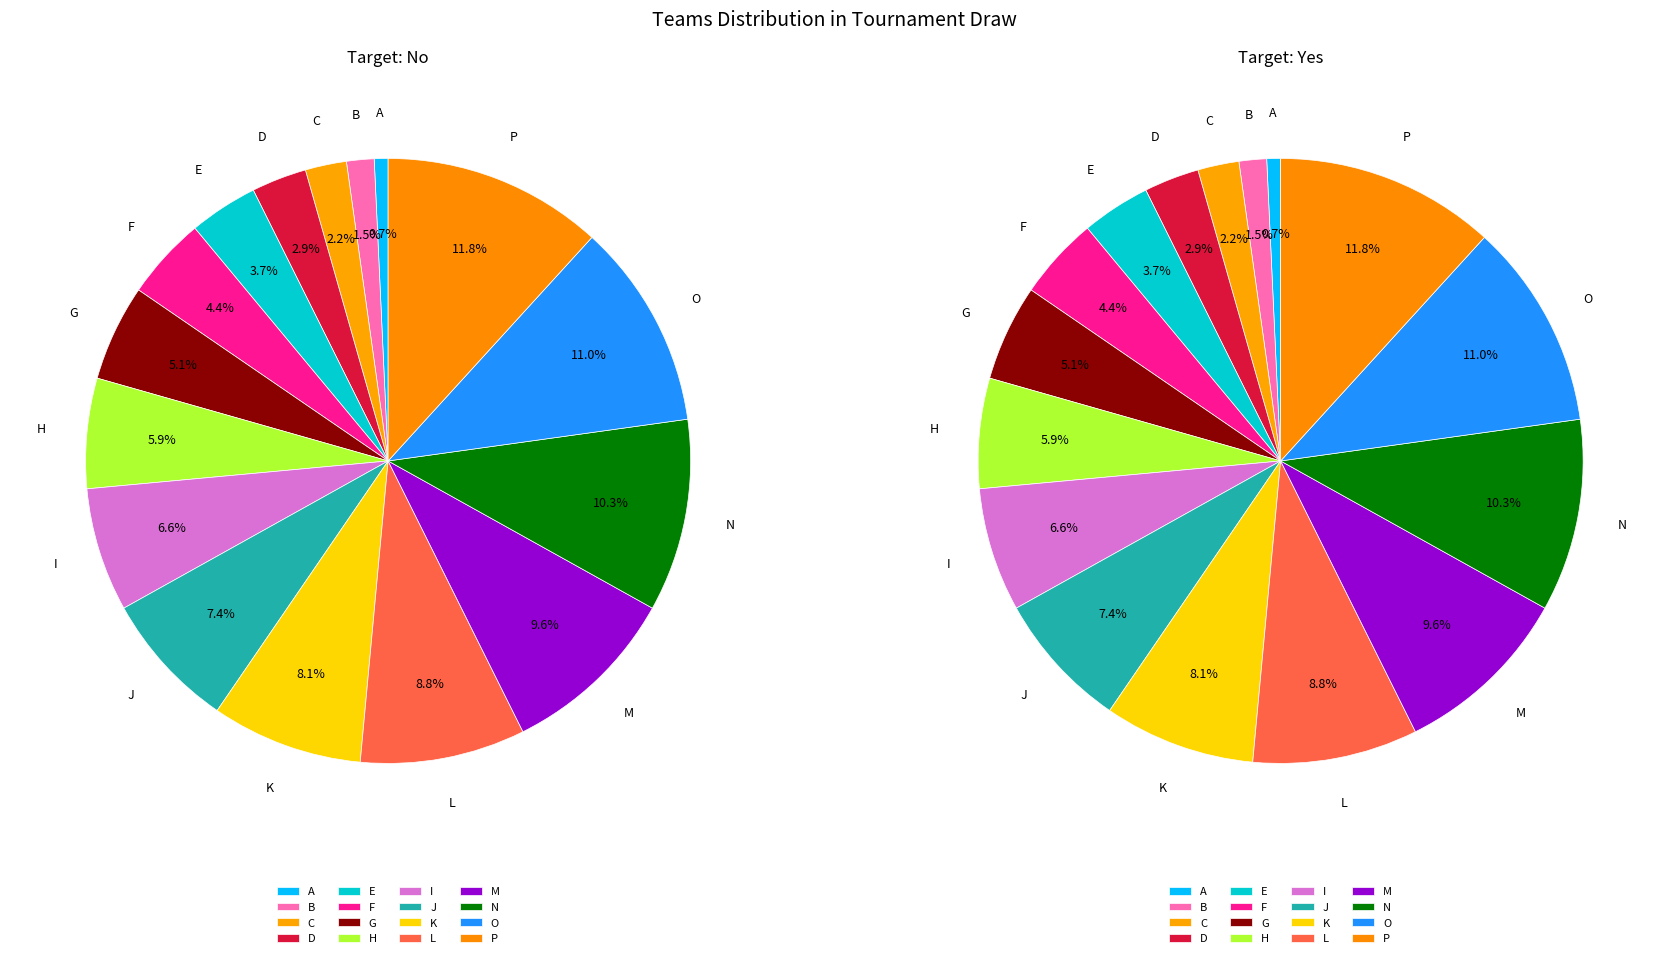

Which slice is the smallest?

A